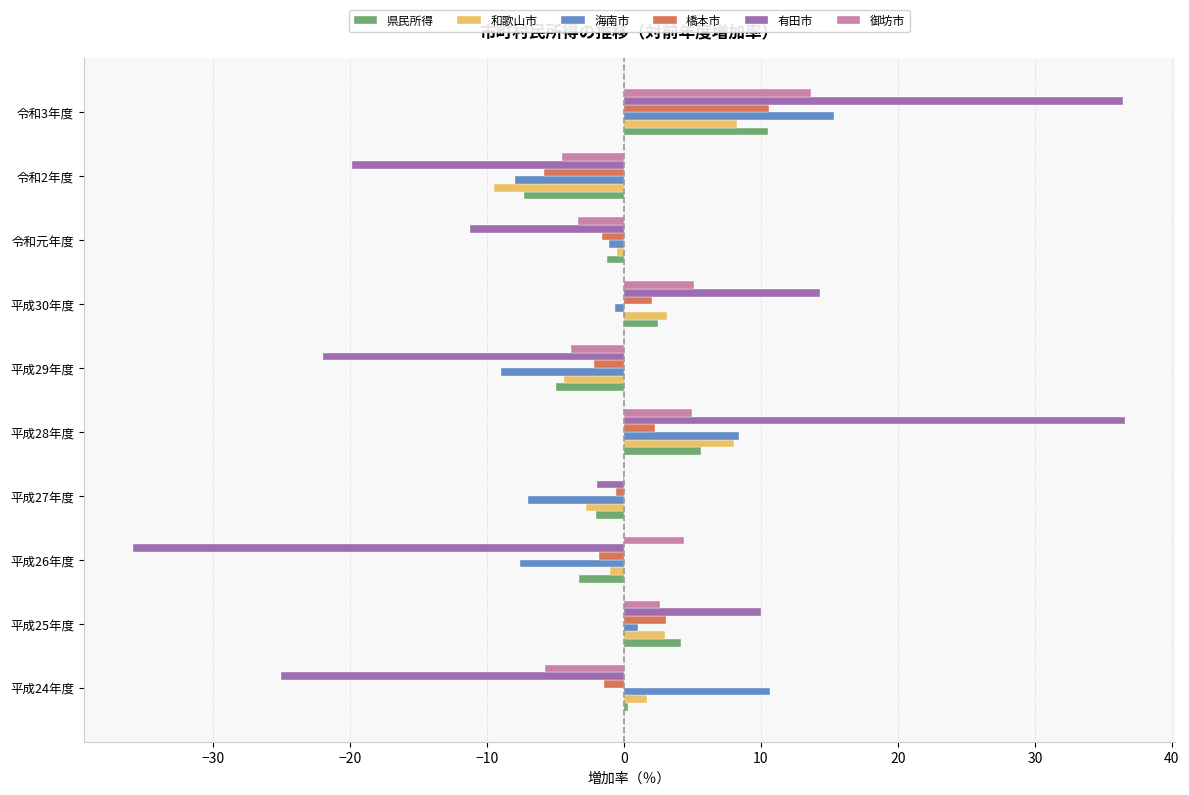

At which category is the sum across all series the highest?

令和3年度